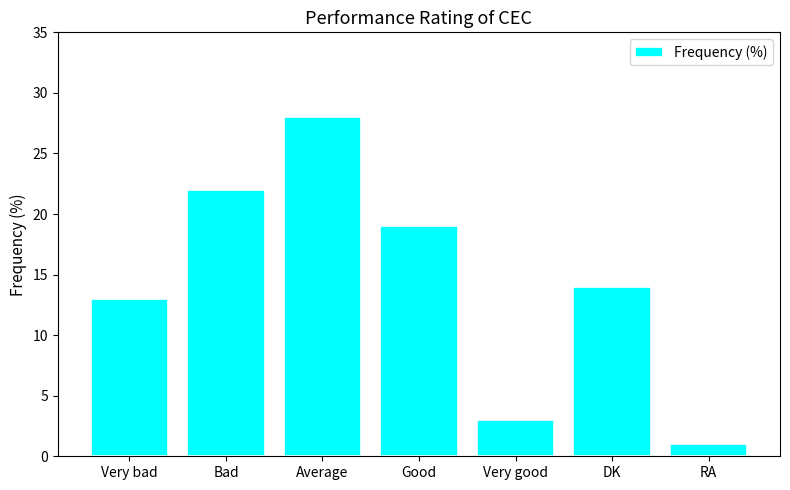

True or false: the data shows 13 at Very bad.

True